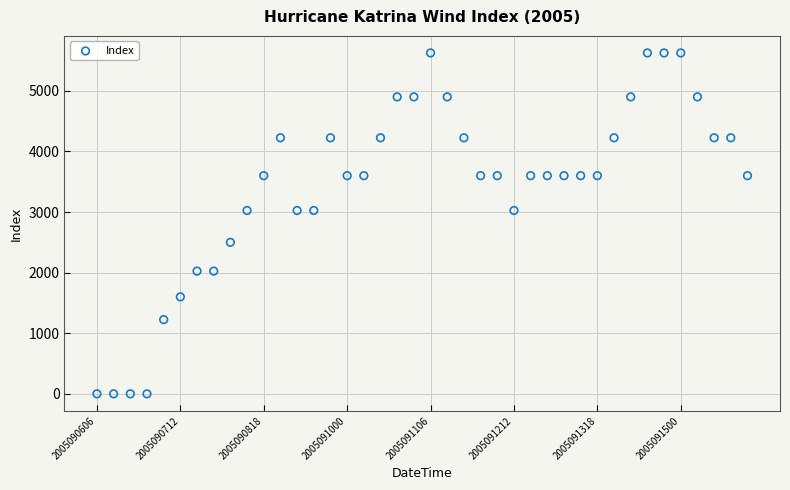

What is the range of Y values (max minus min)?

5625